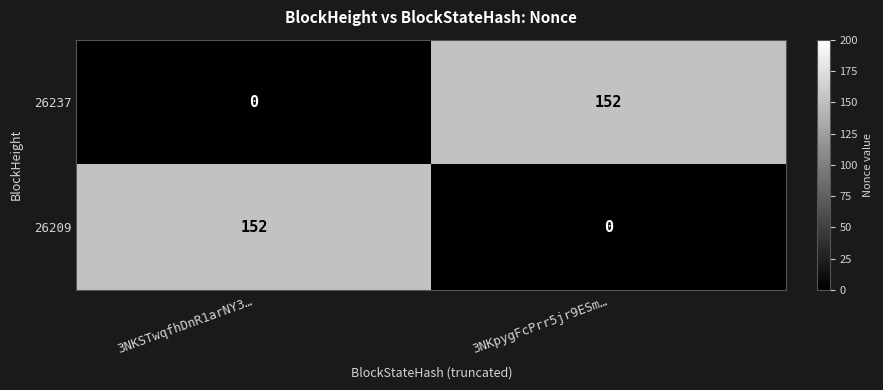

What is the spread (max minus min) of values at 3NKpygFcPrr5jr9ESm…?

152